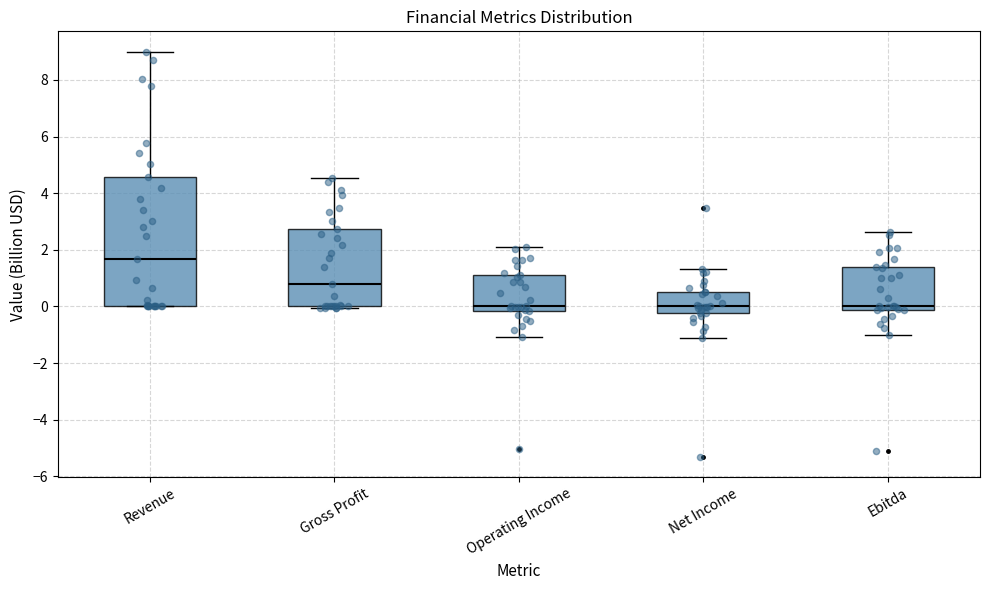

Reading left to right, transcribe this box plot: for each box, give where its median line is, the range the box spans, and where its two whiskers end, as read against the y-axis. The values are not printed on the chart, so give them approximately, as read against the axis.

Revenue: median 1.6, box 0.0 to 4.6, whiskers 0.0 to 9.0
Gross Profit: median 0.8, box 0.0 to 2.8, whiskers 0.0 (just below the box's lower edge) to 4.6
Operating Income: median 0.0, box -0.2 to 1.2, whiskers -1.0 to 2.2
Net Income: median 0.0, box -0.2 to 0.6, whiskers -1.2 to 1.4
Ebitda: median 0.0, box -0.2 to 1.4, whiskers -1.0 to 2.6